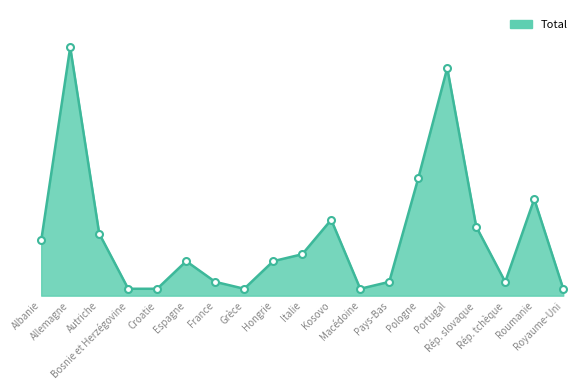

Does the chart display data point markers on the line(s)?

Yes